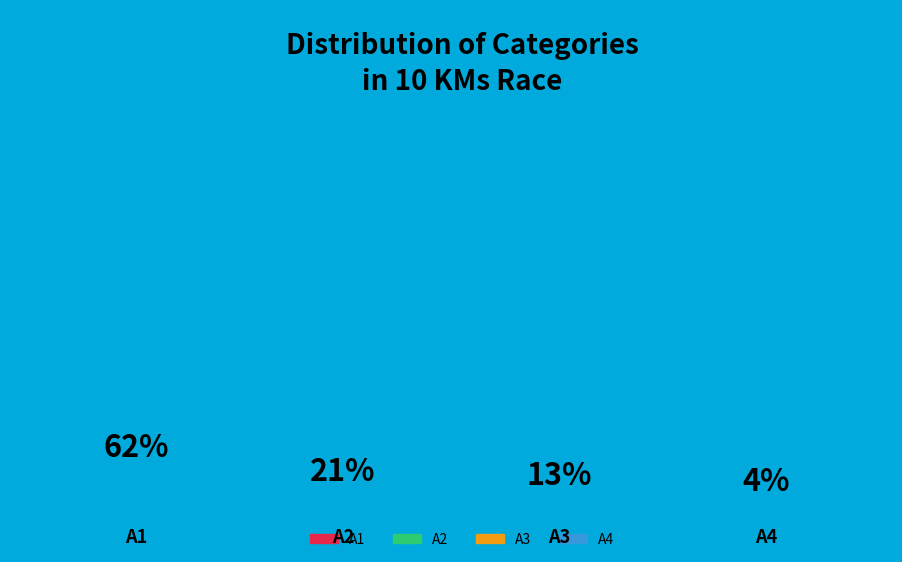

What is the ratio of the value at A1 to the value at A2?

2.9